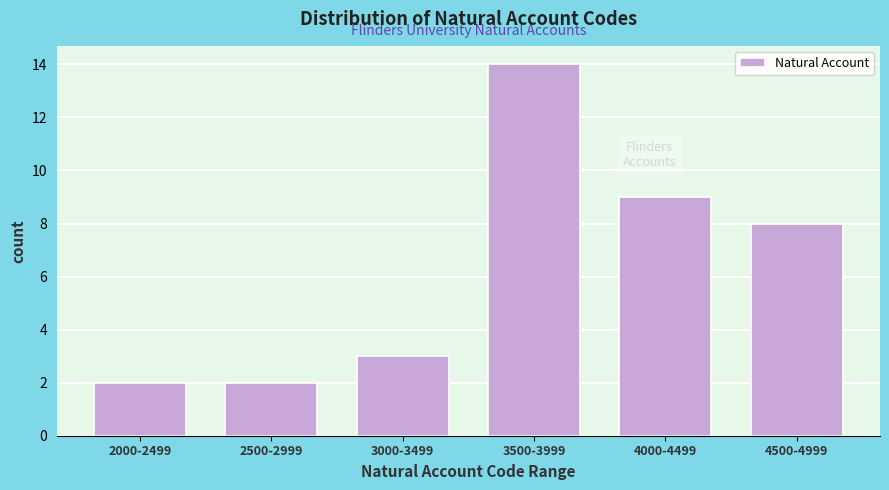

Reading left to right, extract all data points from this chart.

2000-2499=2	2500-2999=2	3000-3499=3	3500-3999=14	4000-4499=9	4500-4999=8